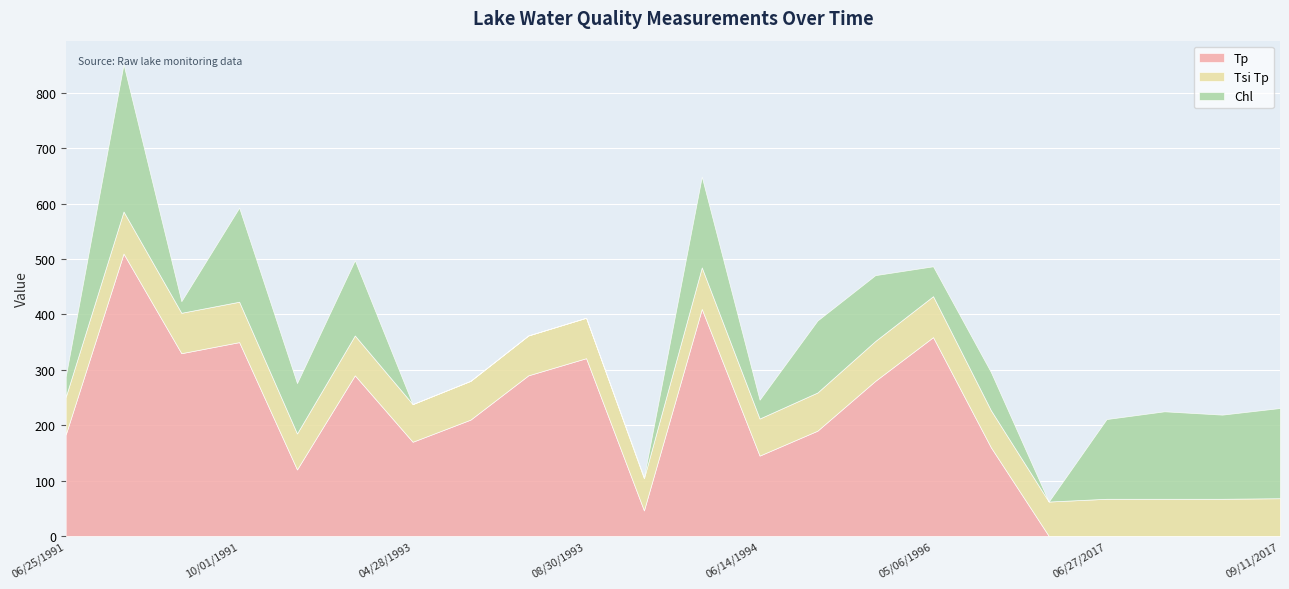

Between 06/25/1991 and 10/01/1991, which is larger?

10/01/1991